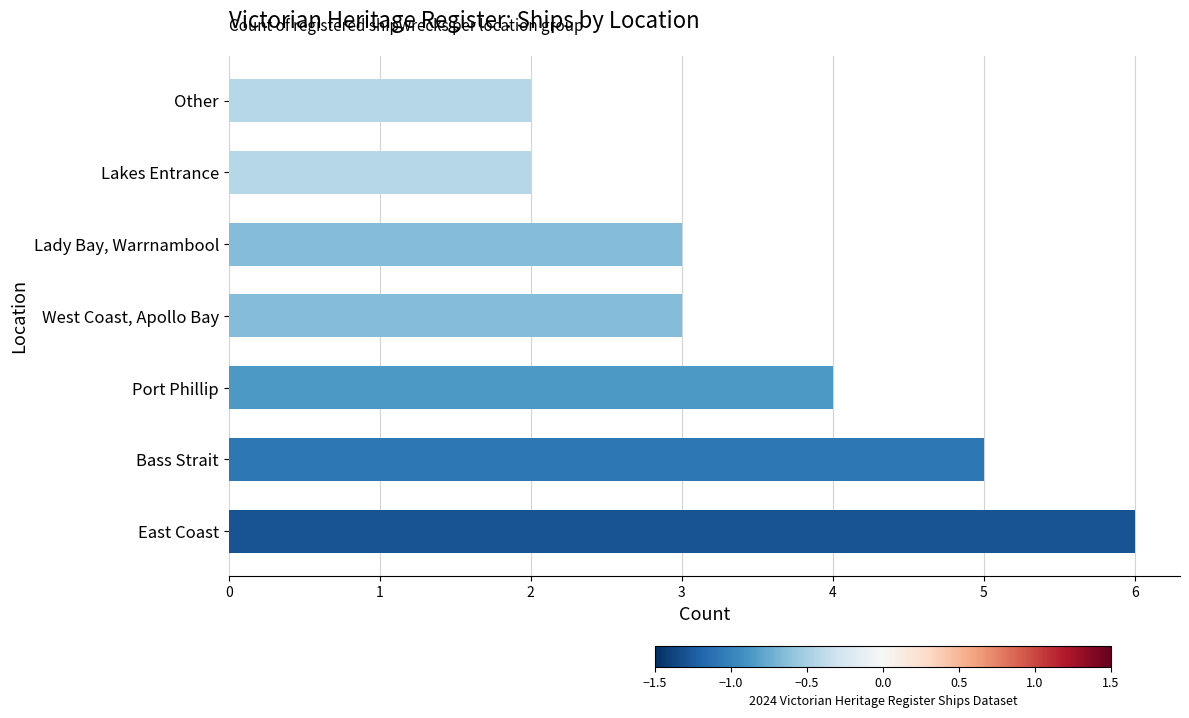

Where is the data nearest to the value 4?

Port Phillip